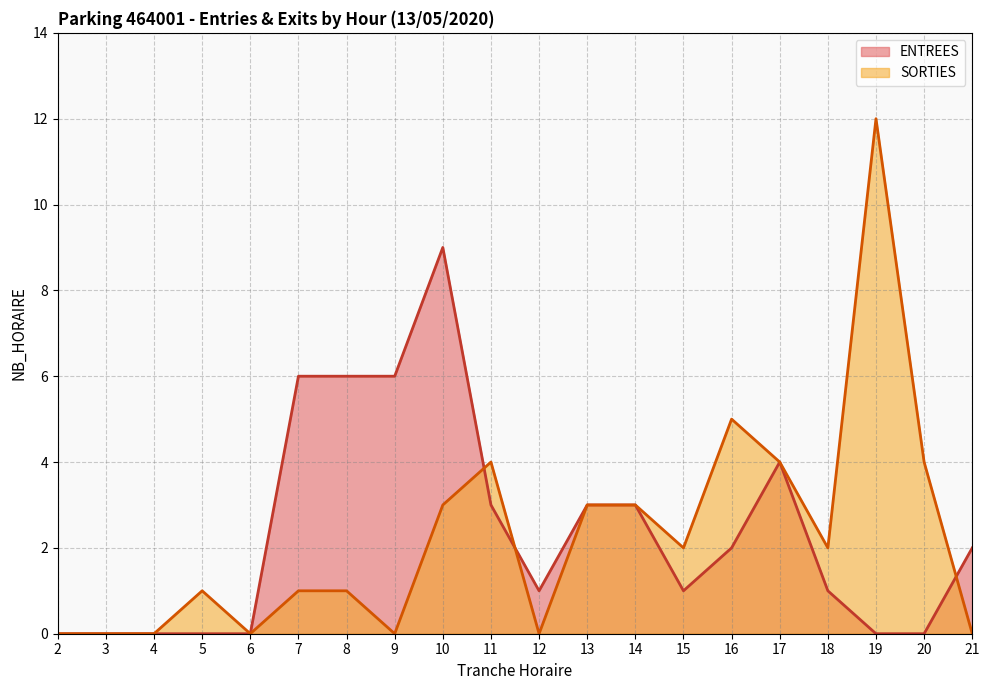

Between 8 and 9, which series saw the biggest shift?

SORTIES